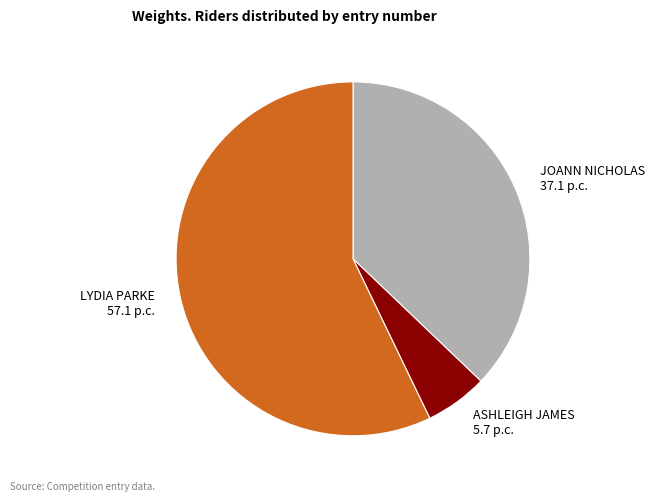

The ASHLEIGH JAMES slice represents 6% of the pie. True or false?

True